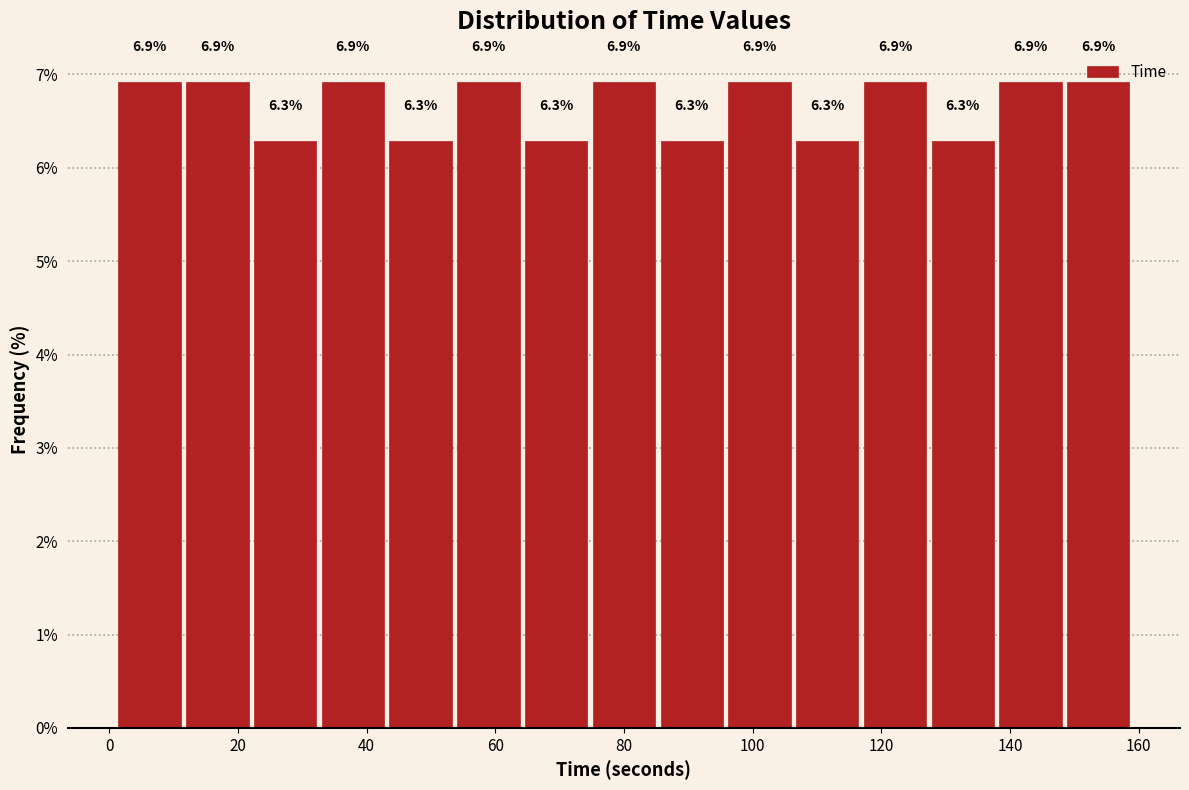

Reading left to right, transcribe this chart: for each bar, give the range it covers on the x-axis and its height. The bar edges are not printed on the chart, so give them approximately, as read against the axis.

2 to 12: 6.9
12 to 22: 6.9
22 to 32: 6.3
32 to 44: 6.9
44 to 54: 6.3
54 to 64: 6.9
64 to 74: 6.3
74 to 86: 6.9
86 to 96: 6.3
96 to 106: 6.9
106 to 116: 6.3
116 to 128: 6.9
128 to 138: 6.3
138 to 148: 6.9
148 to 160: 6.9